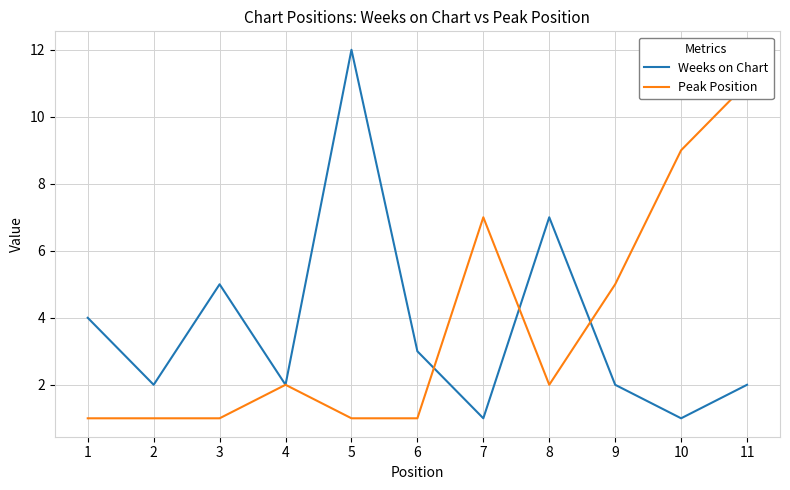

Which has a higher value, 5 or 7?

5